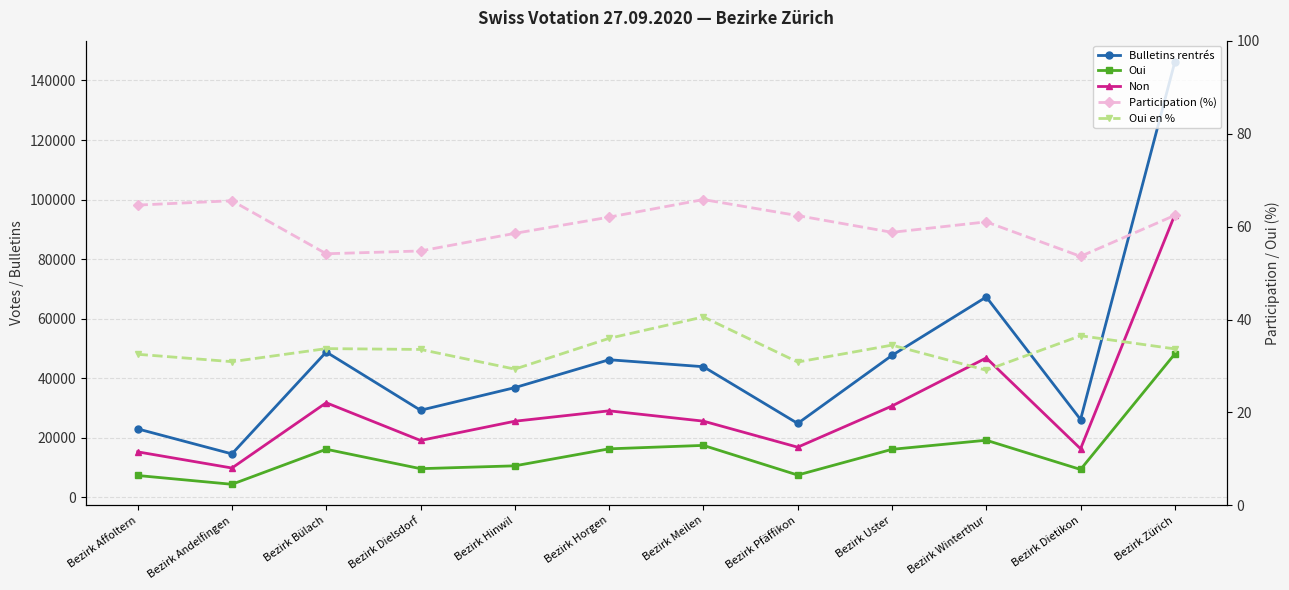

Where does the Oui en % series first go above 33?

Bezirk Bülach